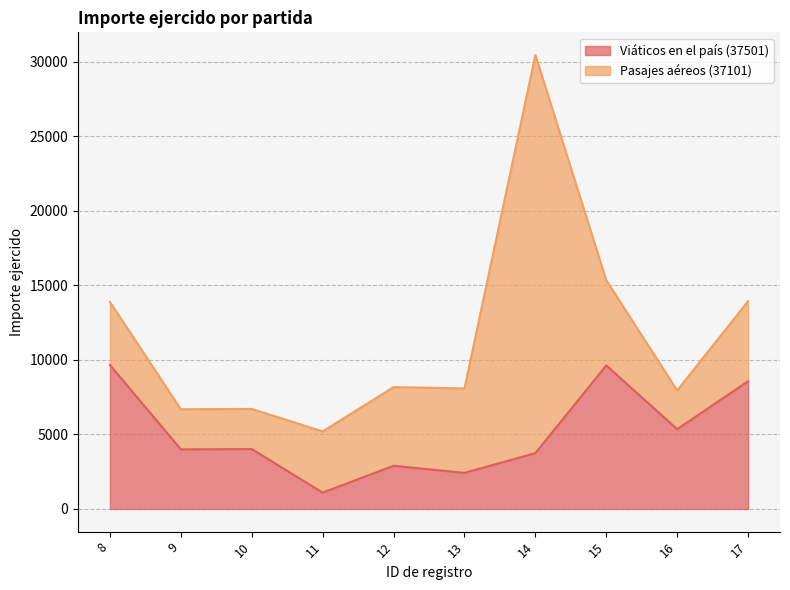

How many values are below 4017?

5